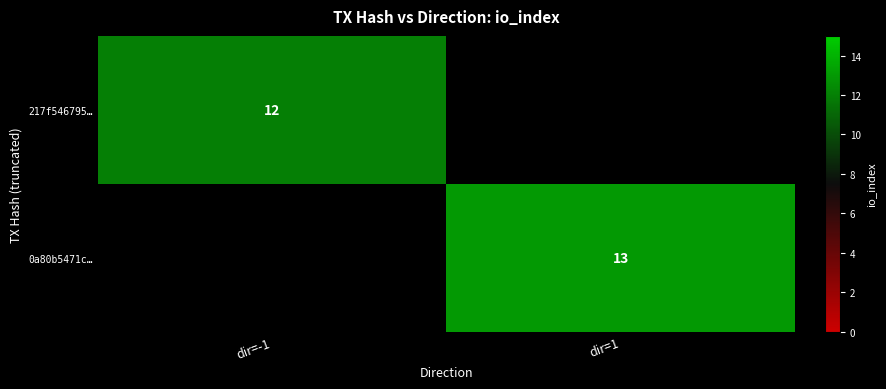

Is it true that 0a80b5471c… equals 23 at dir=1?

False